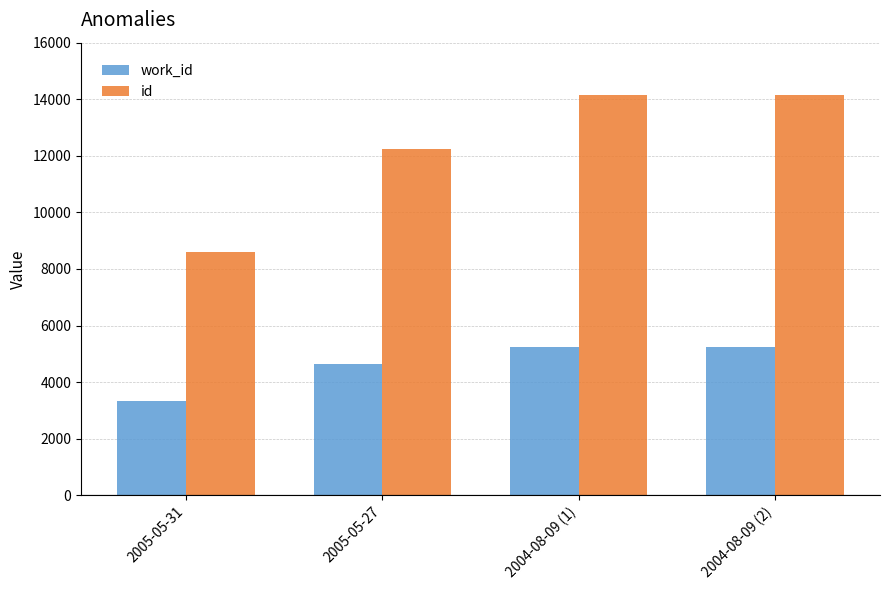

True or false: work_id has a value of 2951 at 2005-05-27.

False